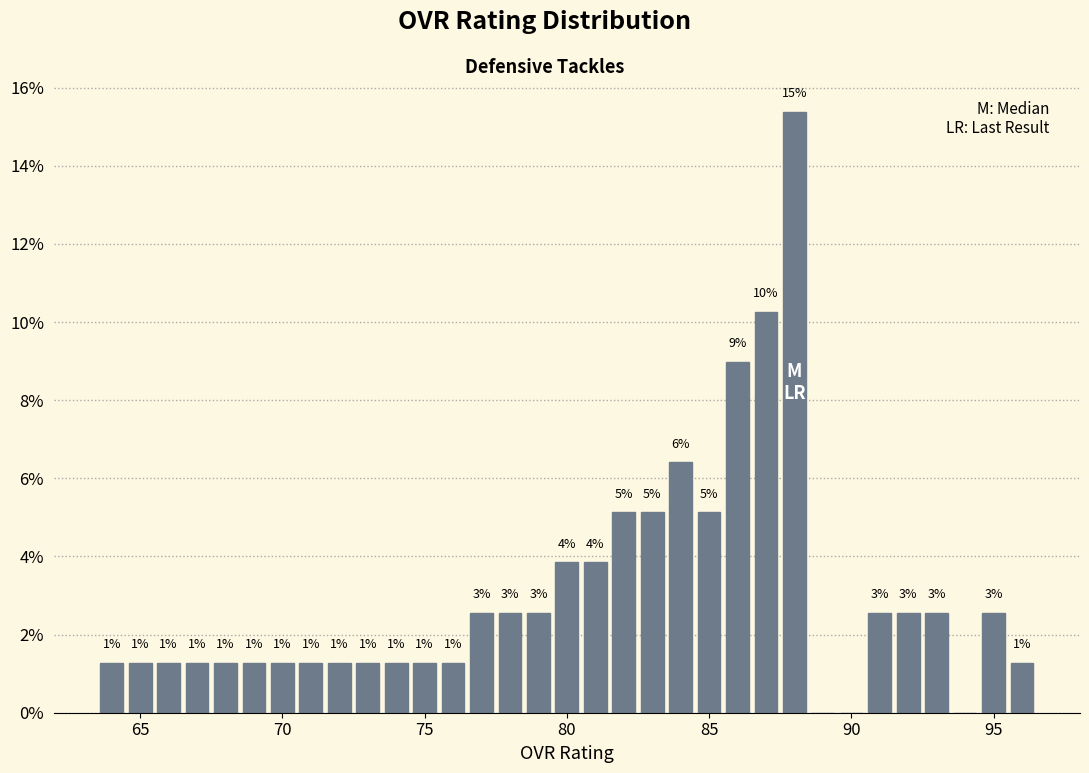

Read against the x-axis, roughly where is the centre of the tallest bar?

88.0